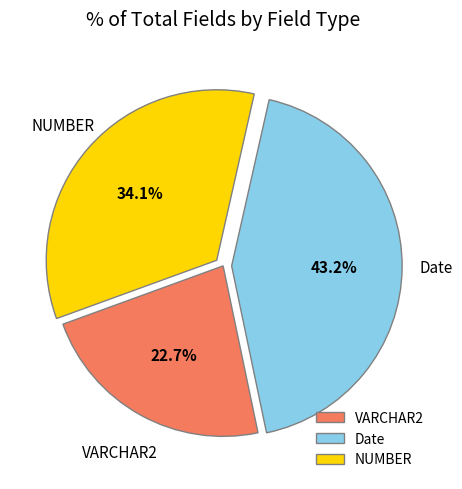

To the nearest percent, what percentage of the pie is NUMBER?

34%